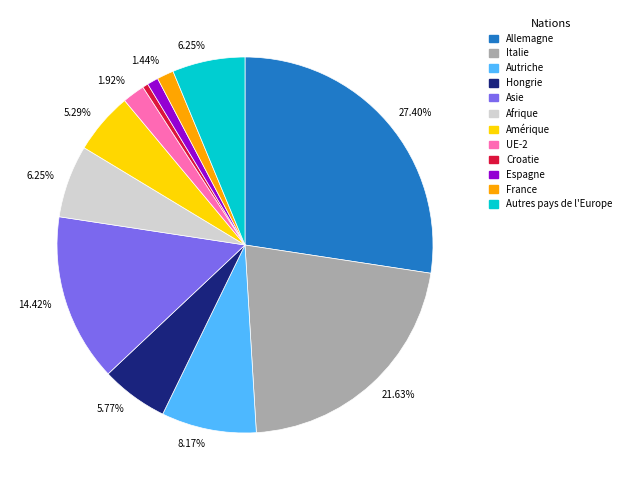

Count the number of slices in the pie.

12